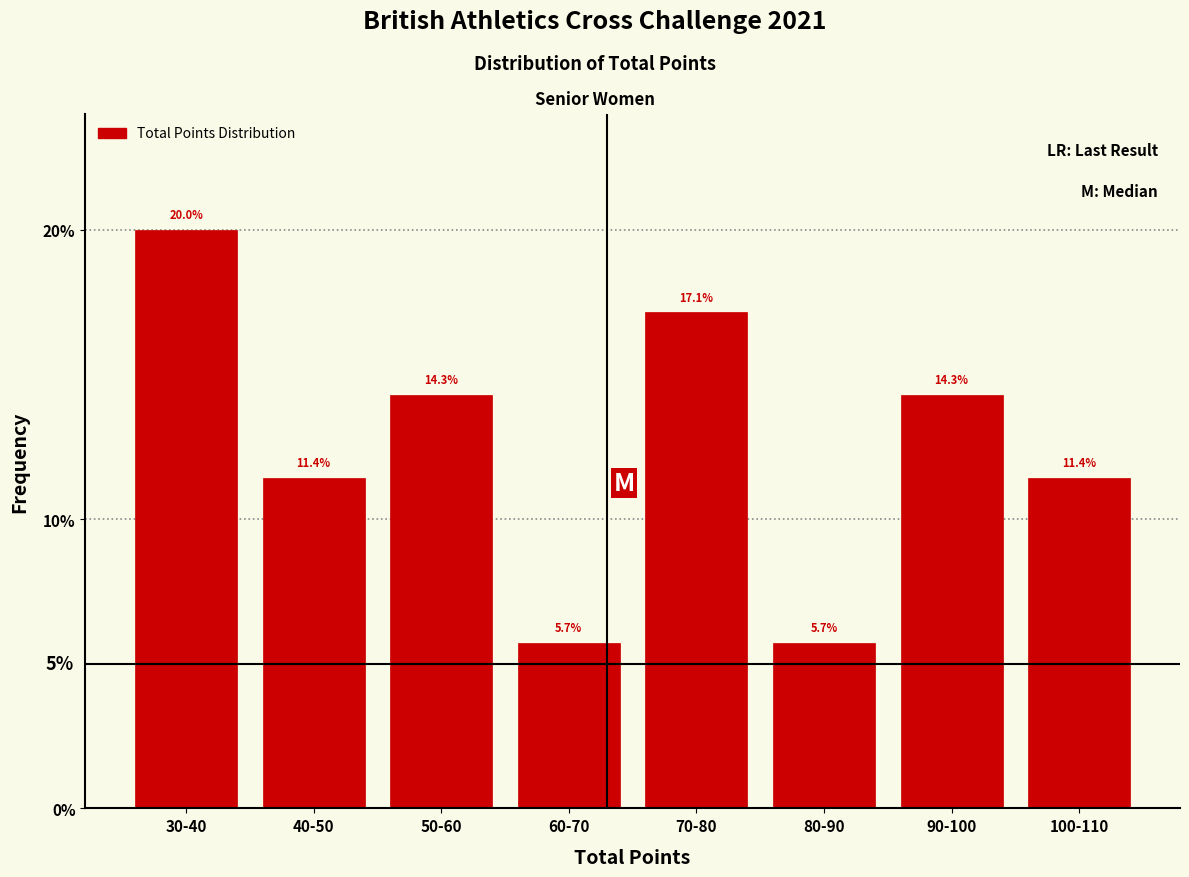

Reading right to left, list all the values displayed in this chart.

100-110=11.4	90-100=14.3	80-90=5.7	70-80=17.1	60-70=5.7	50-60=14.3	40-50=11.4	30-40=20.0